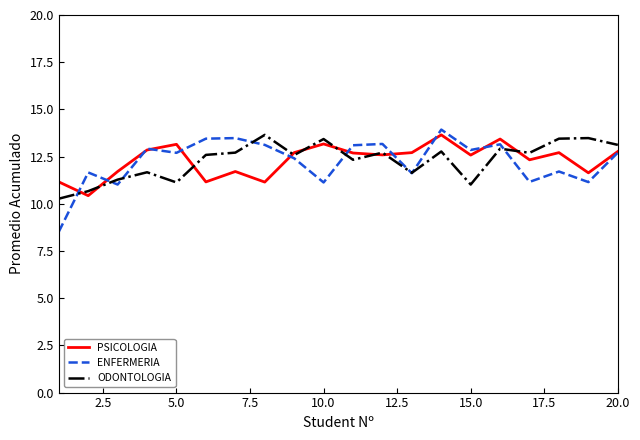

Which series has the widest spread of values?

ENFERMERIA